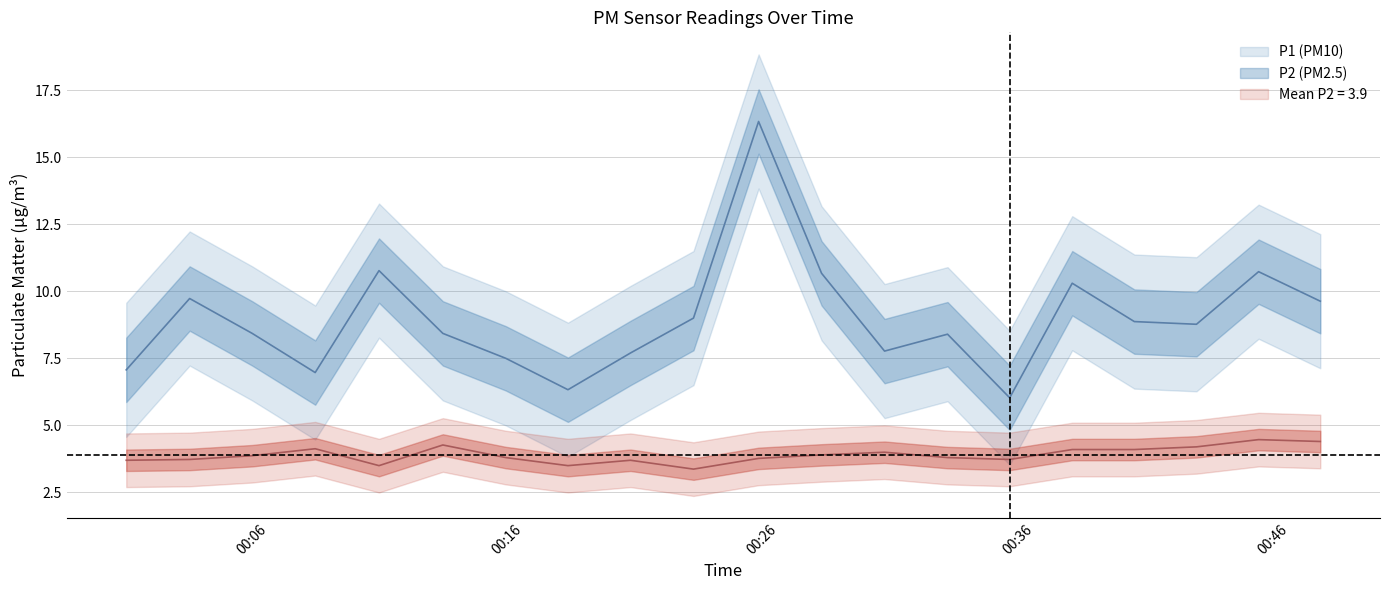

Reading left to right, transcribe all the data shown in this chart.

P1: 2023-02-28T00:00:25=7.1	2023-02-28T00:02:54=9.7	2023-02-28T00:05:21=8.4	2023-02-28T00:07:49=7.0	2023-02-28T00:10:19=10.8	2023-02-28T00:12:49=8.4	2023-02-28T00:15:17=7.5	2023-02-28T00:17:43=6.3	2023-02-28T00:20:10=7.7	2023-02-28T00:22:38=9.0	2023-02-28T00:25:11=16.3	2023-02-28T00:27:39=10.7	2023-02-28T00:30:07=7.8	2023-02-28T00:32:35=8.4	2023-02-28T00:35:01=6.0	2023-02-28T00:37:28=10.3	2023-02-28T00:39:54=8.9	2023-02-28T00:42:20=8.8	2023-02-28T00:44:46=10.7	2023-02-28T00:47:11=9.6
P2: 2023-02-28T00:00:25=3.7	2023-02-28T00:02:54=3.7	2023-02-28T00:05:21=3.9	2023-02-28T00:07:49=4.1	2023-02-28T00:10:19=3.5	2023-02-28T00:12:49=4.3	2023-02-28T00:15:17=3.8	2023-02-28T00:17:43=3.5	2023-02-28T00:20:10=3.7	2023-02-28T00:22:38=3.4	2023-02-28T00:25:11=3.8	2023-02-28T00:27:39=3.9	2023-02-28T00:30:07=4.0	2023-02-28T00:32:35=3.8	2023-02-28T00:35:01=3.7	2023-02-28T00:37:28=4.1	2023-02-28T00:39:54=4.1	2023-02-28T00:42:20=4.2	2023-02-28T00:44:46=4.5	2023-02-28T00:47:11=4.4